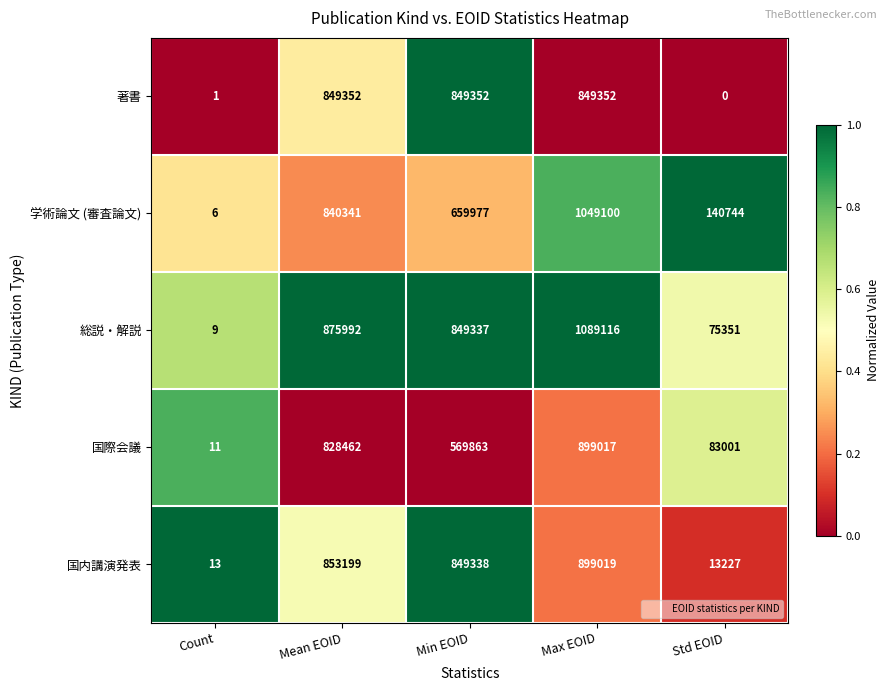

The value of 国際会議 at Min EOID is 866321. True or false?

False